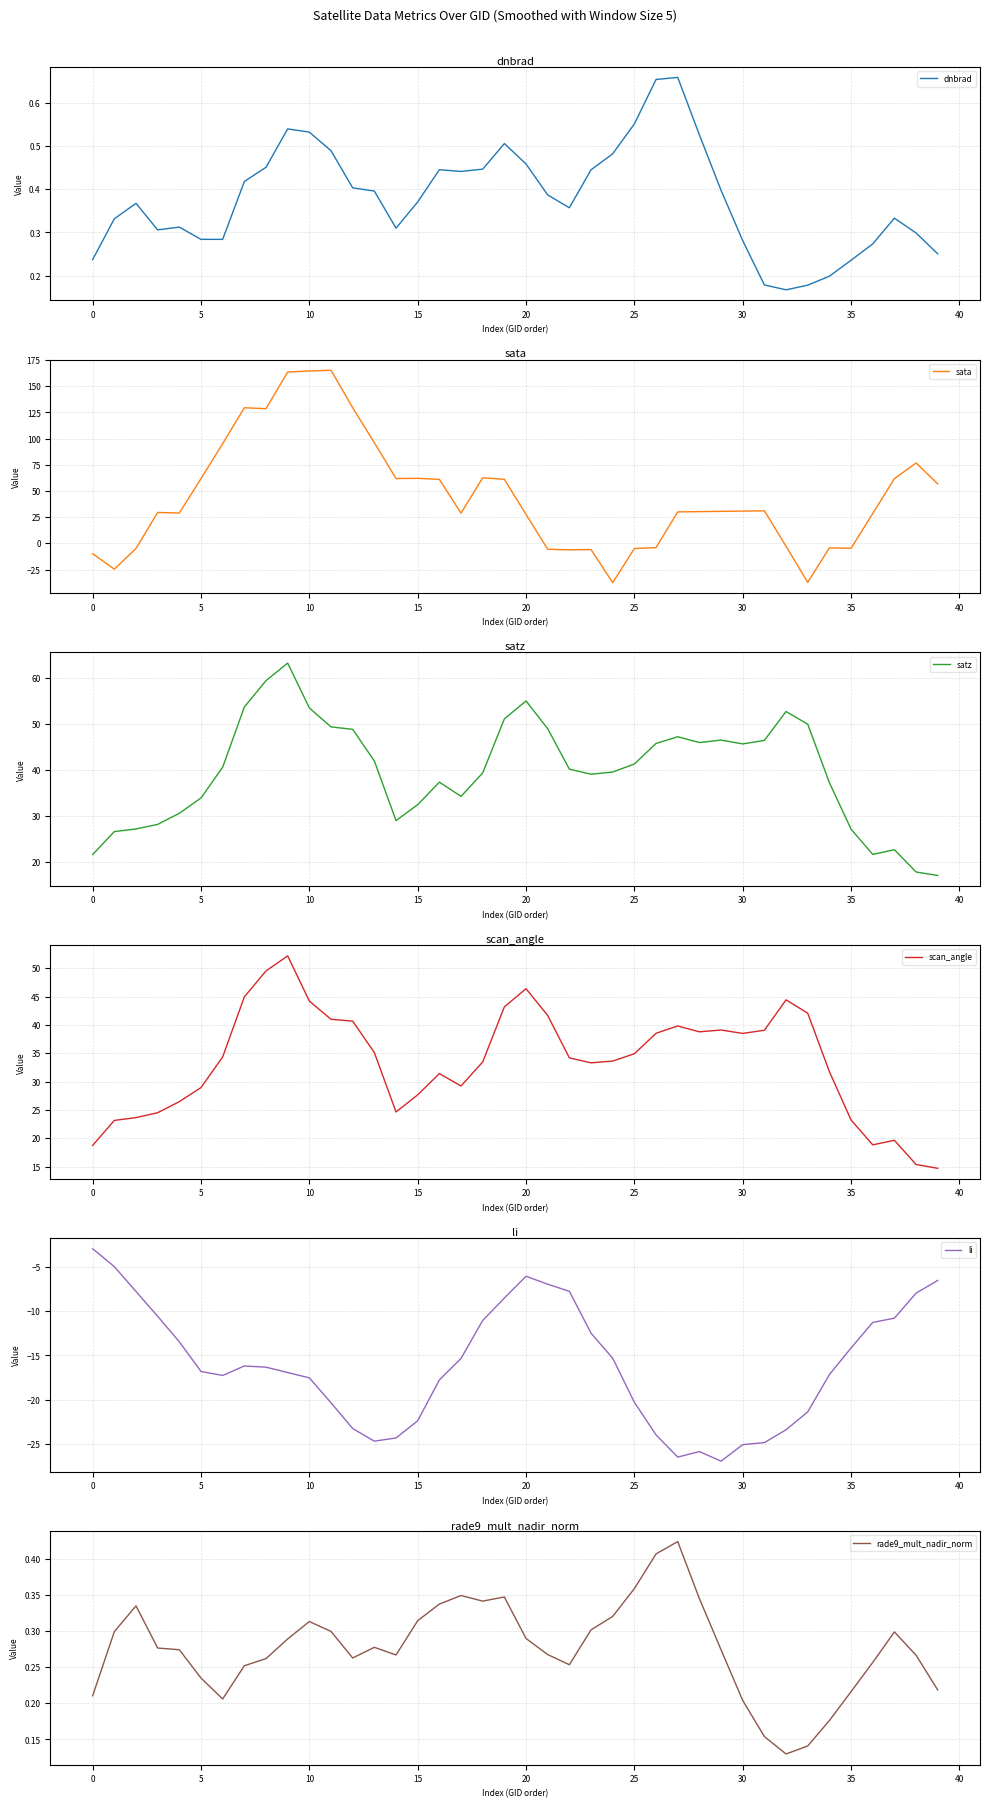

What is the lowest value of the sata series?

-37.5